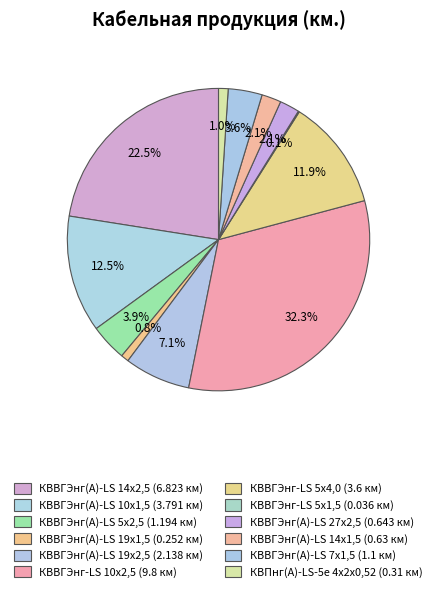

To the nearest percent, what percentage of the pie is КВВГЭнг(А)-LS 19х1,5?

1%